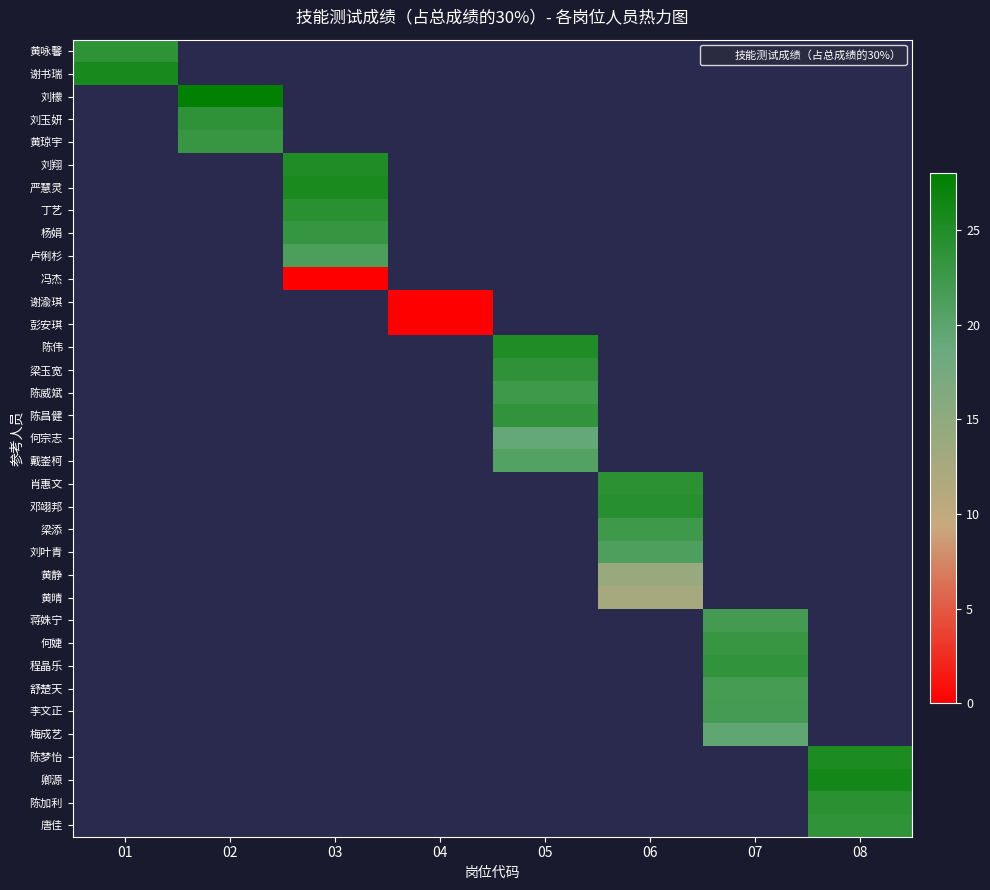

Which has a higher value, 03 or 05?

05